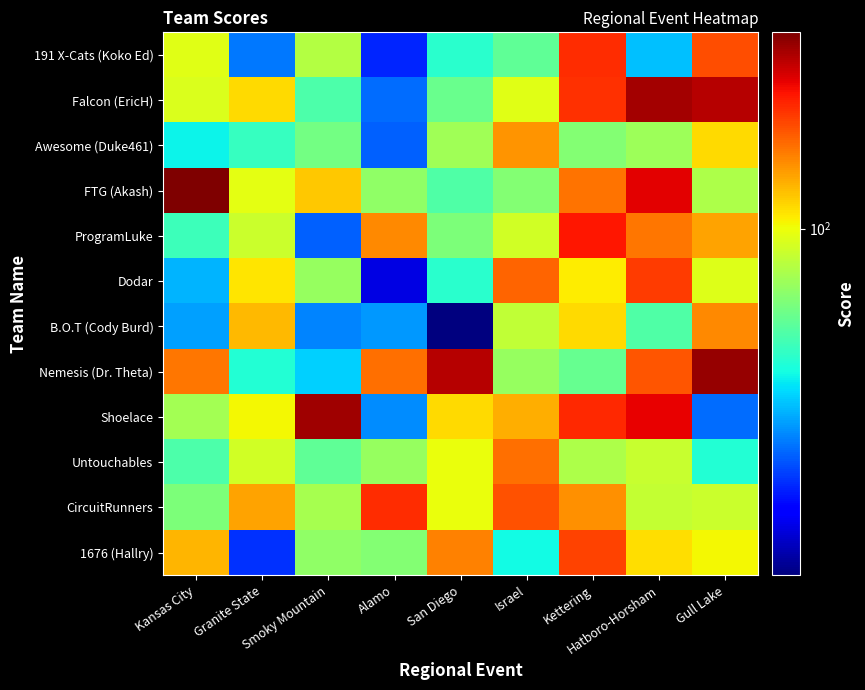

Reading left to right, what are all the values shown in this chart?

191 X-Cats (Koko Ed): Kansas City=96	Granite State=37	Smoky Mountain=84	Alamo=30	San Diego=55	Israel=65	Kettering=175	Hatboro-Horsham=44	Gull Lake=160
Falcon (EricH): Kansas City=94	Granite State=110	Smoky Mountain=61	Alamo=36	San Diego=67	Israel=96	Kettering=173	Hatboro-Horsham=228	Gull Lake=220
Awesome (Duke461): Kansas City=50	Granite State=57	Smoky Mountain=69	Alamo=35	San Diego=79	Israel=133	Kettering=72	Hatboro-Horsham=78	Gull Lake=110
FTG (Akash): Kansas City=249	Granite State=97	Smoky Mountain=116	Alamo=75	San Diego=62	Israel=72	Kettering=145	Hatboro-Horsham=199	Gull Lake=82
ProgramLuke: Kansas City=58	Granite State=90	Smoky Mountain=35	Alamo=137	San Diego=71	Israel=92	Kettering=186	Hatboro-Horsham=144	Gull Lake=128
Dodar: Kansas City=43	Granite State=107	Smoky Mountain=77	Alamo=25	San Diego=55	Israel=151	Kettering=105	Hatboro-Horsham=169	Gull Lake=95
B.O.T (Cody Burd): Kansas City=41	Granite State=121	Smoky Mountain=38	Alamo=40	San Diego=20	Israel=87	Kettering=110	Hatboro-Horsham=62	Gull Lake=137
Nemesis (Dr. Theta): Kansas City=144	Granite State=54	Smoky Mountain=46	Alamo=147	San Diego=221	Israel=77	Kettering=66	Hatboro-Horsham=157	Gull Lake=237
Shoelace: Kansas City=80	Granite State=102	Smoky Mountain=232	Alamo=39	San Diego=110	Israel=124	Kettering=178	Hatboro-Horsham=197	Gull Lake=36
Untouchables: Kansas City=61	Granite State=92	Smoky Mountain=65	Alamo=77	San Diego=99	Israel=147	Kettering=82	Hatboro-Horsham=89	Gull Lake=54
CircuitRunners: Kansas City=71	Granite State=128	Smoky Mountain=81	Alamo=175	San Diego=99	Israel=159	Kettering=135	Hatboro-Horsham=88	Gull Lake=90
1676 (Hallry): Kansas City=122	Granite State=31	Smoky Mountain=75	Alamo=72	San Diego=140	Israel=51	Kettering=165	Hatboro-Horsham=109	Gull Lake=102